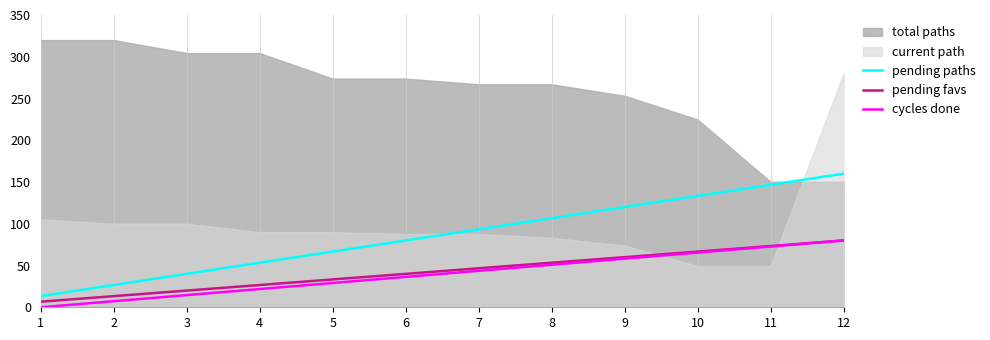

The cycles done series shows -38.4 at 1. True or false?

False